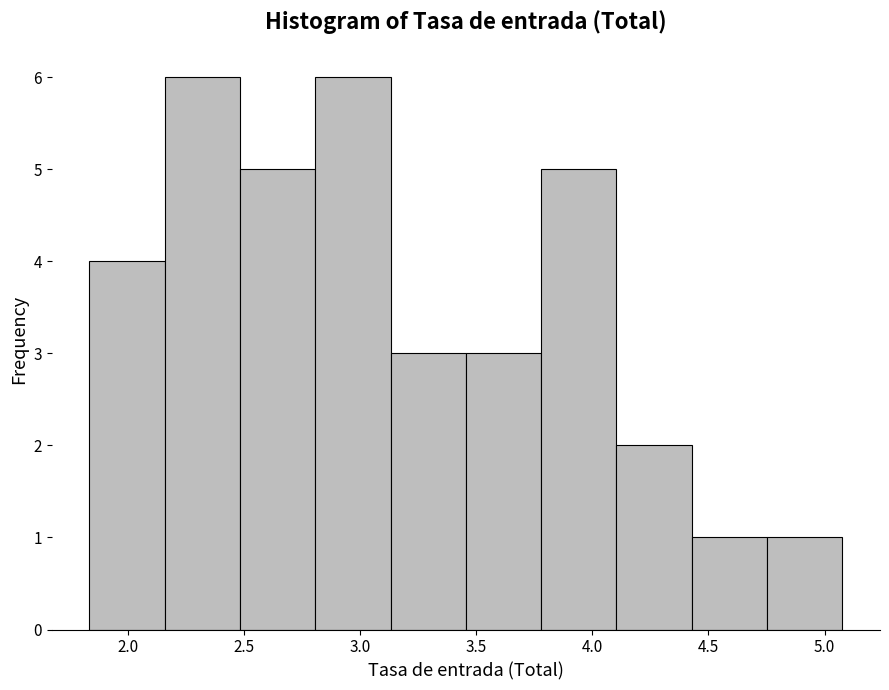

Reading left to right, list every bar in this chart as the range it spans on the x-axis followed by its height. Neither the bar edges nor the heights are printed on the chart, so give them approximately, as read against the axes.

1.85 to 2.15: 4
2.15 to 2.50: 6
2.50 to 2.80: 5
2.80 to 3.15: 6
3.15 to 3.45: 3
3.45 to 3.80: 3
3.80 to 4.10: 5
4.10 to 4.45: 2
4.45 to 4.75: 1
4.75 to 5.10: 1